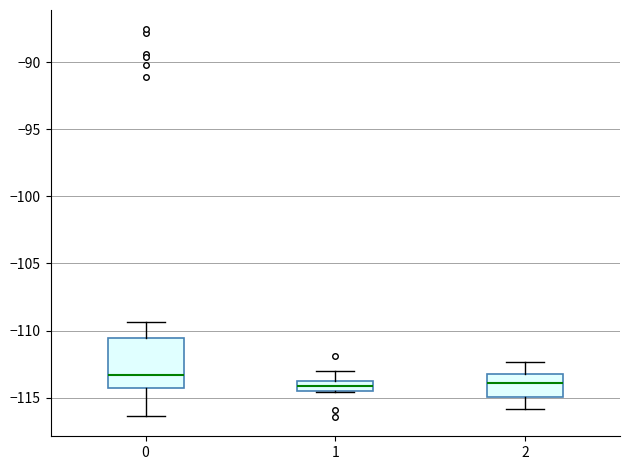

Comparing the boxes themselves (not the whiskers), which one is the tallest?

0